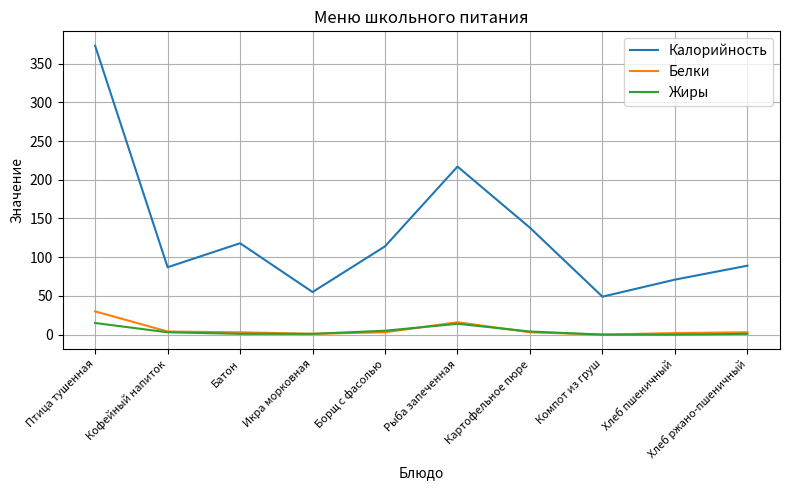

True or false: Калорийность has a value of 138 at Картофельное пюре.

True